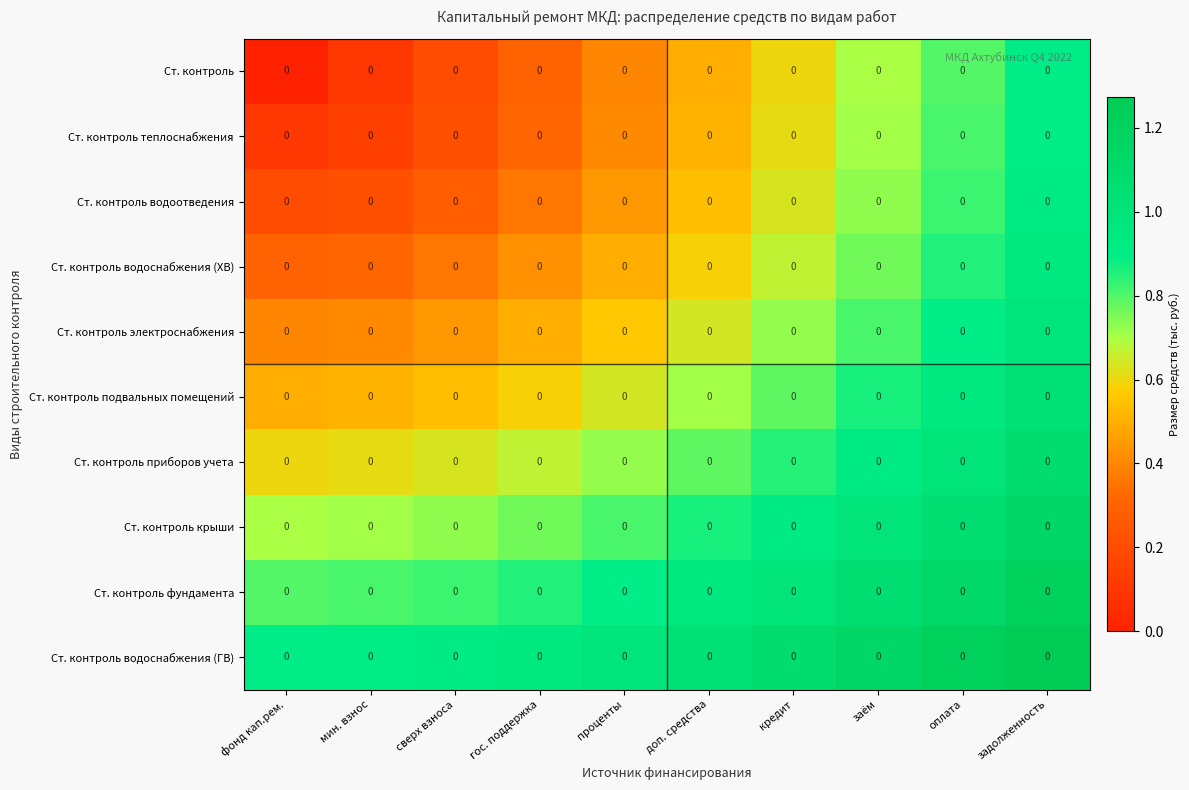

At which label is Ст. контроль электроснабжения closest to 0?

фонд кап.рем.